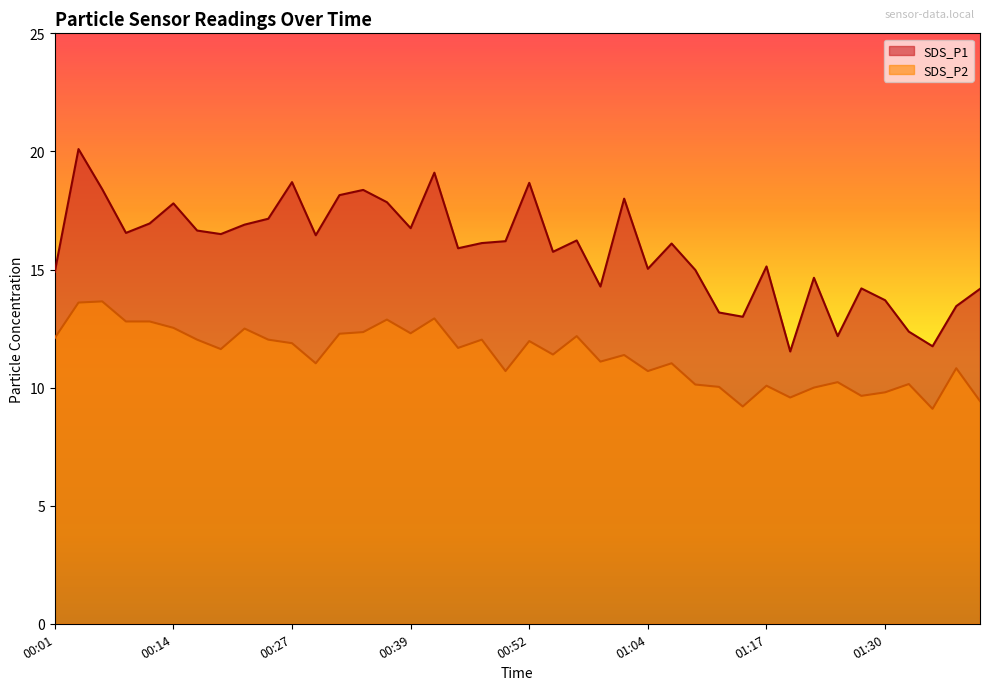

Rank the series by their maximum value, from highest to lowest.

SDS_P1, SDS_P2